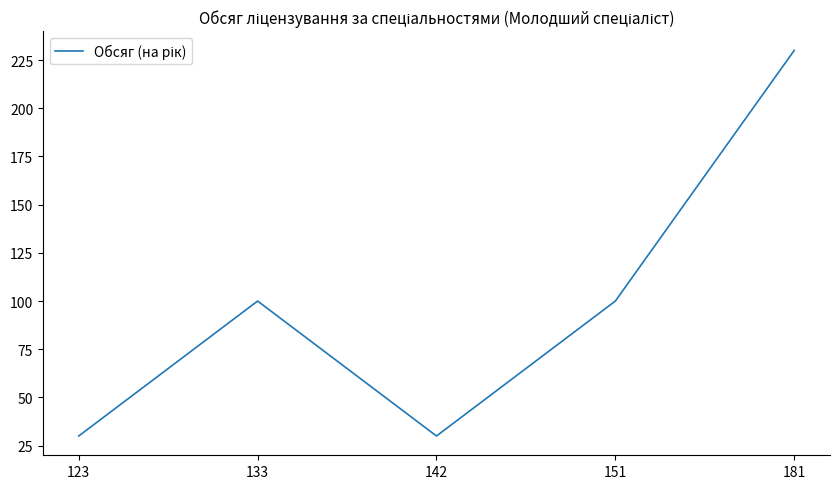

What is the sum of the values at 151 and 133?

200